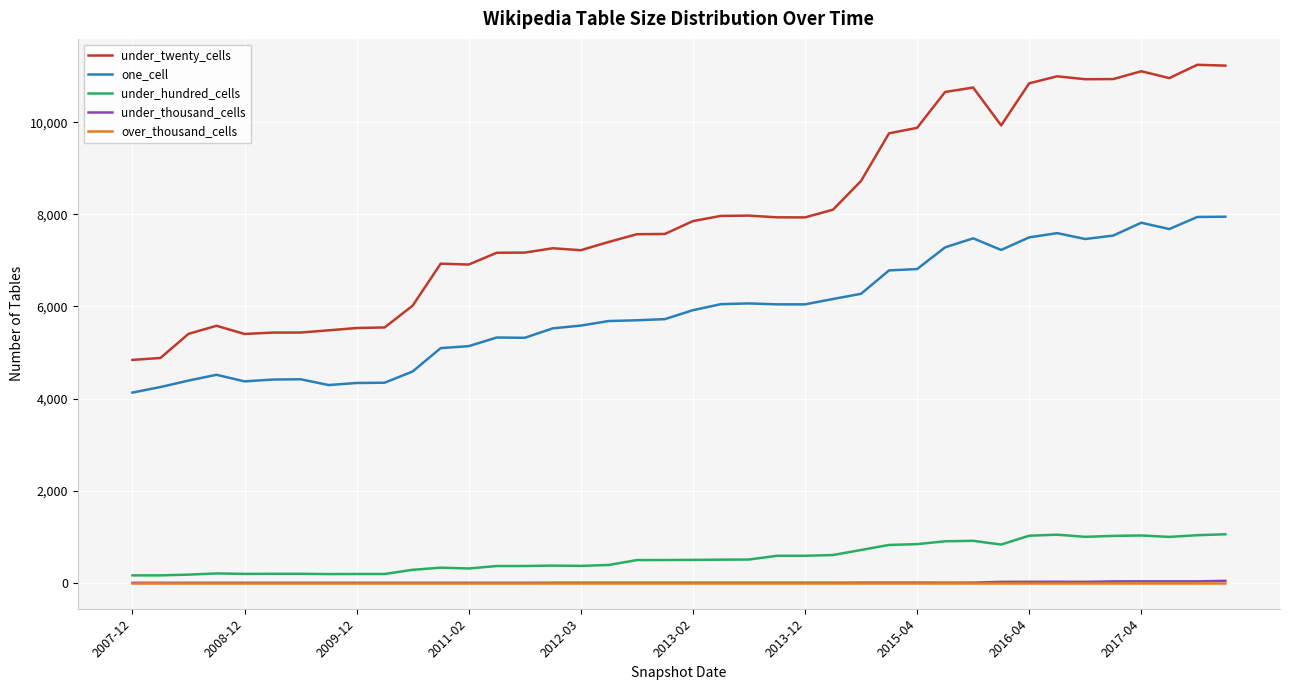

Does the chart display data point markers on the line(s)?

No